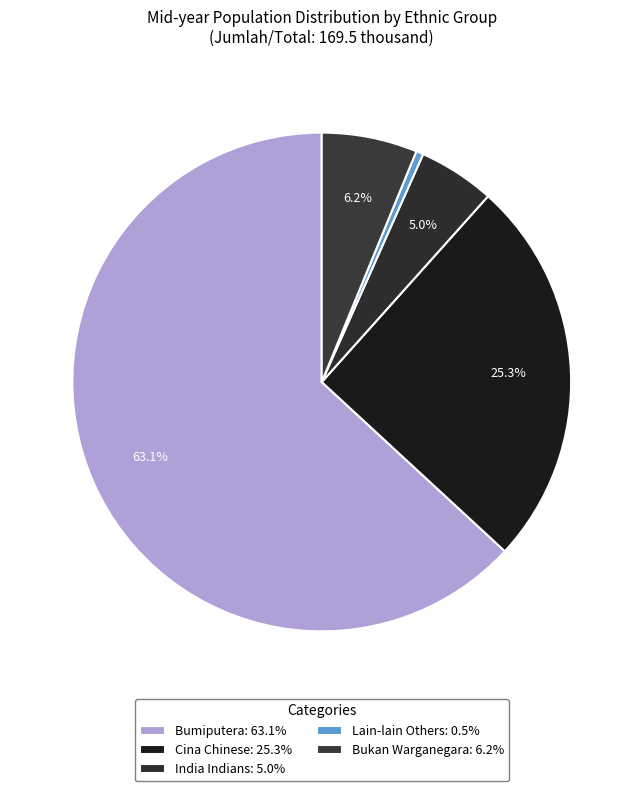

How many slices are in this pie chart?

5